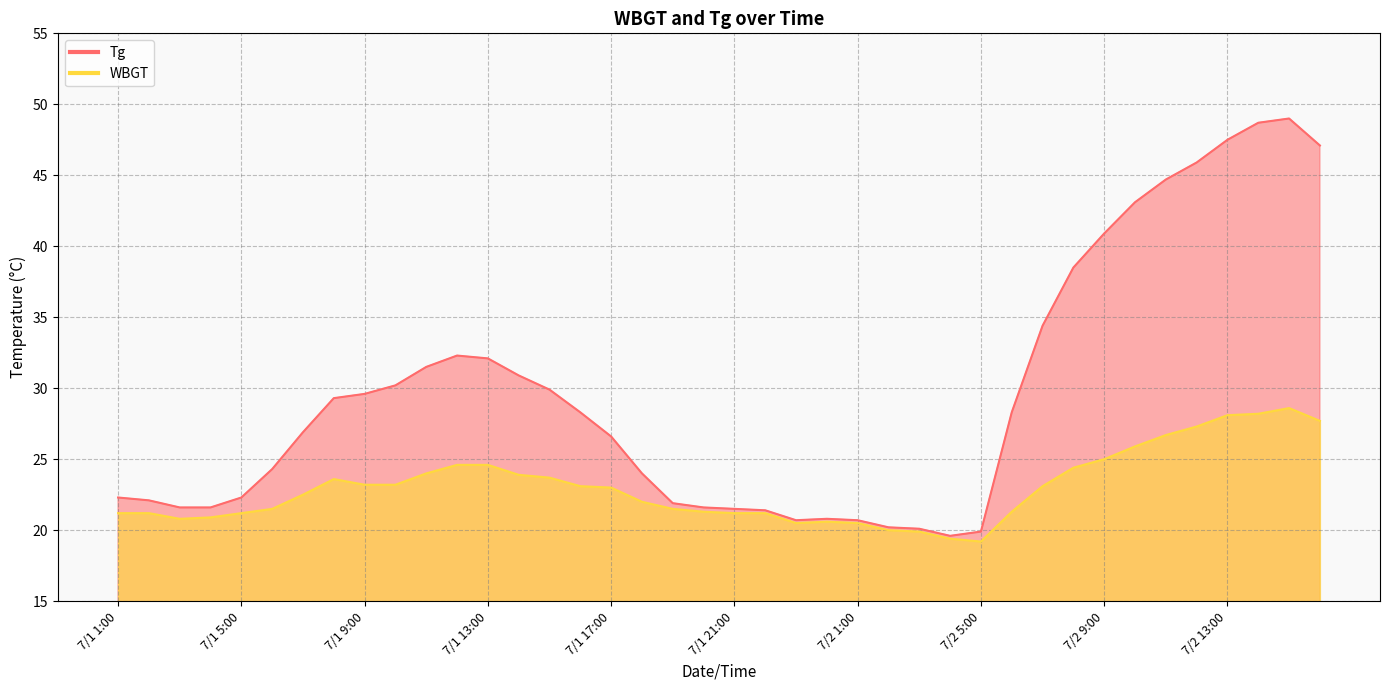

Reading left to right, list all the values displayed in this chart.

Tg: 7/1 1:00=22.3	7/1 2:00=22.1	7/1 3:00=21.6	7/1 4:00=21.6	7/1 5:00=22.3	7/1 6:00=24.3	7/1 7:00=26.9	7/1 8:00=29.3	7/1 9:00=29.6	7/1 10:00=30.2	7/1 11:00=31.5	7/1 12:00=32.3	7/1 13:00=32.1	7/1 14:00=30.9	7/1 15:00=29.9	7/1 16:00=28.3	7/1 17:00=26.6	7/1 18:00=24.0	7/1 19:00=21.9	7/1 20:00=21.6	7/1 21:00=21.5	7/1 22:00=21.4	7/1 23:00=20.7	7/1 24:00=20.8	7/2 1:00=20.7	7/2 2:00=20.2	7/2 3:00=20.1	7/2 4:00=19.6	7/2 5:00=19.9	7/2 6:00=28.3	7/2 7:00=34.4	7/2 8:00=38.5	7/2 9:00=40.9	7/2 10:00=43.1	7/2 11:00=44.7	7/2 12:00=45.9	7/2 13:00=47.5	7/2 14:00=48.7	7/2 15:00=49.0	7/2 16:00=47.1
WBGT: 7/1 1:00=21.2	7/1 2:00=21.2	7/1 3:00=20.8	7/1 4:00=20.9	7/1 5:00=21.2	7/1 6:00=21.5	7/1 7:00=22.5	7/1 8:00=23.6	7/1 9:00=23.2	7/1 10:00=23.2	7/1 11:00=24.0	7/1 12:00=24.6	7/1 13:00=24.6	7/1 14:00=23.9	7/1 15:00=23.7	7/1 16:00=23.1	7/1 17:00=23.0	7/1 18:00=22.0	7/1 19:00=21.5	7/1 20:00=21.3	7/1 21:00=21.2	7/1 22:00=21.2	7/1 23:00=20.5	7/1 24:00=20.6	7/2 1:00=20.5	7/2 2:00=20.0	7/2 3:00=19.9	7/2 4:00=19.4	7/2 5:00=19.2	7/2 6:00=21.3	7/2 7:00=23.1	7/2 8:00=24.4	7/2 9:00=25.0	7/2 10:00=25.9	7/2 11:00=26.7	7/2 12:00=27.3	7/2 13:00=28.1	7/2 14:00=28.2	7/2 15:00=28.6	7/2 16:00=27.7